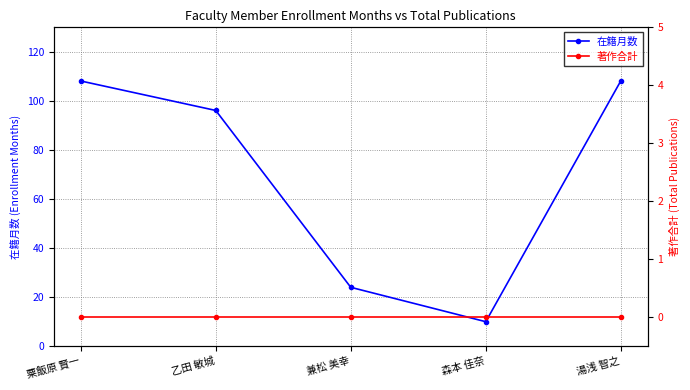

Which series changed the most between 兼松 美幸 and 森本 佳奈?

在籍月数